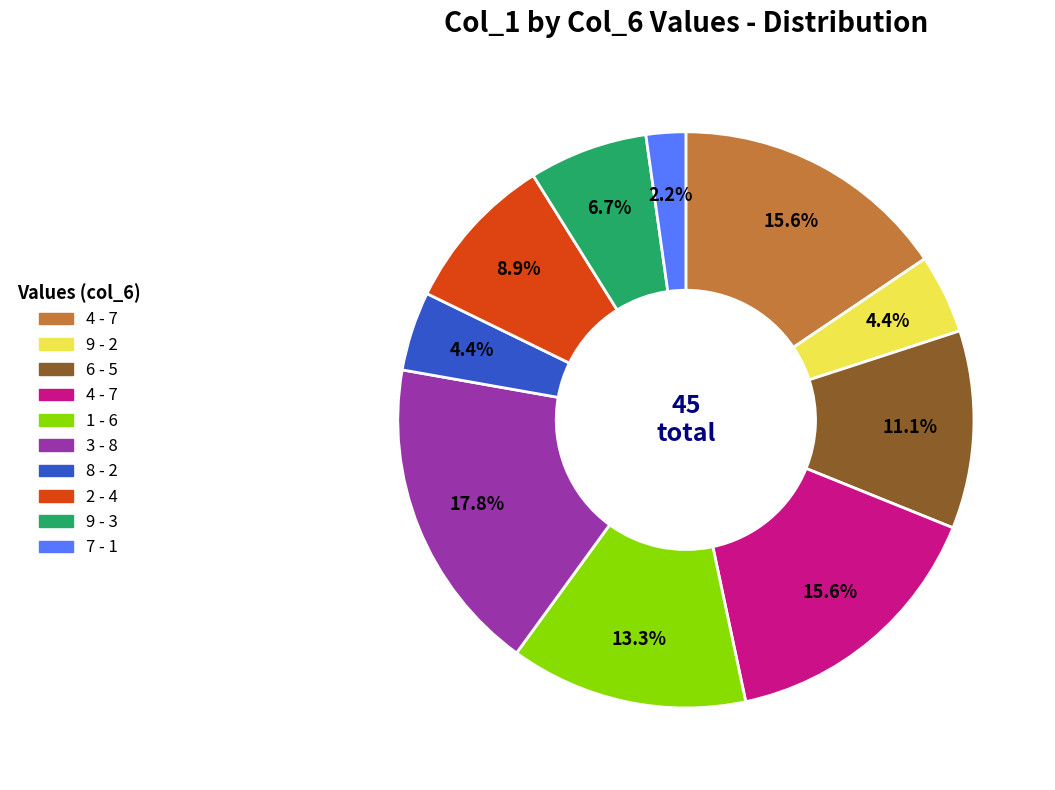

Is there any slice that represents more than half of the pie?

No